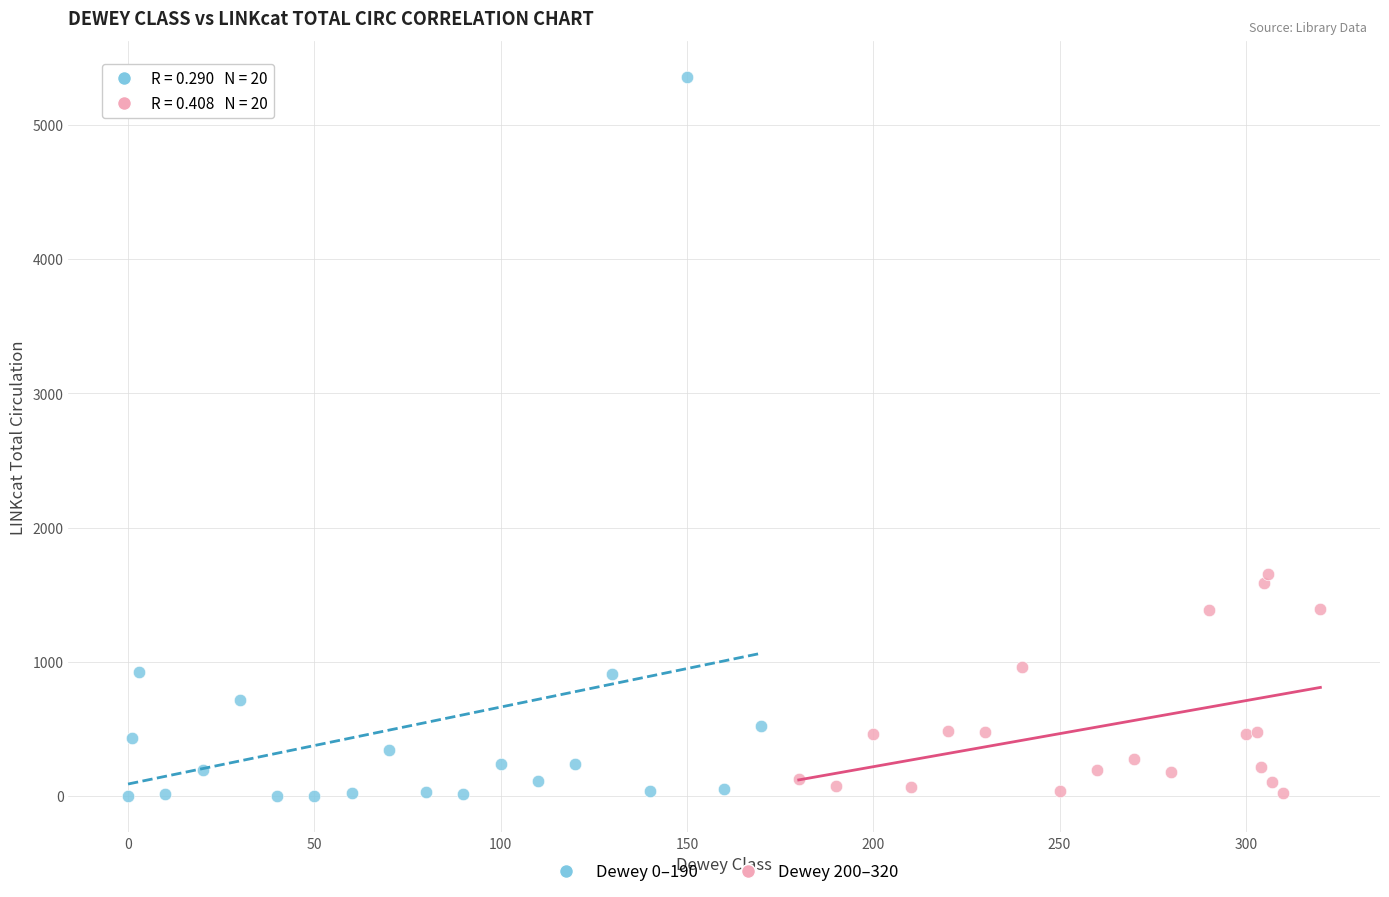

Which series reaches the maximum Y coordinate?

Dewey 0–190